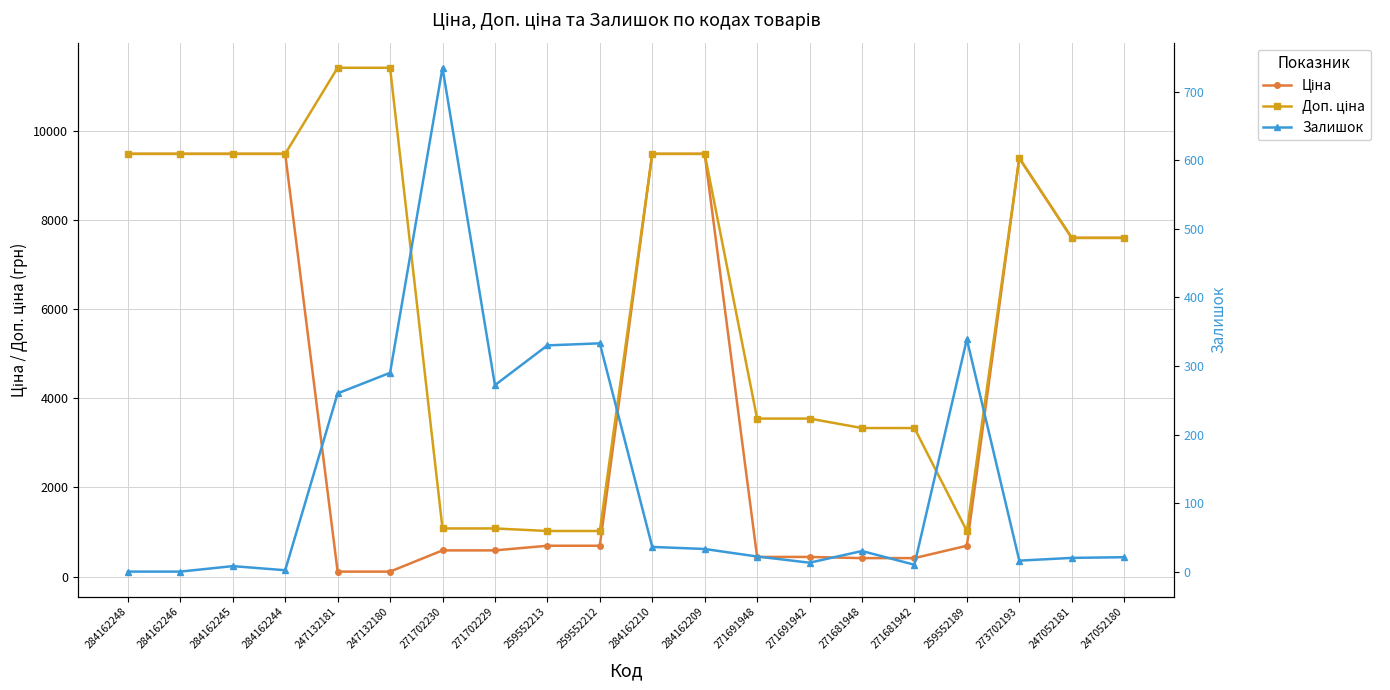

What is the greatest value displayed?

11410.0